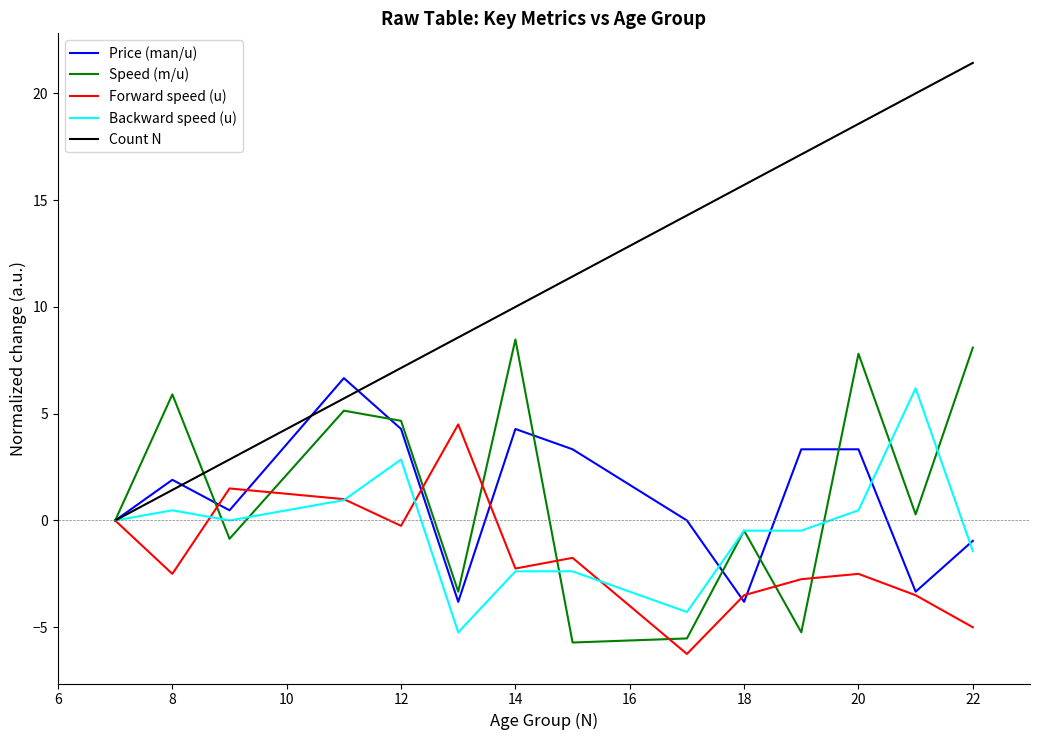

How many values in the Forward speed (u) series exceed -2?

6